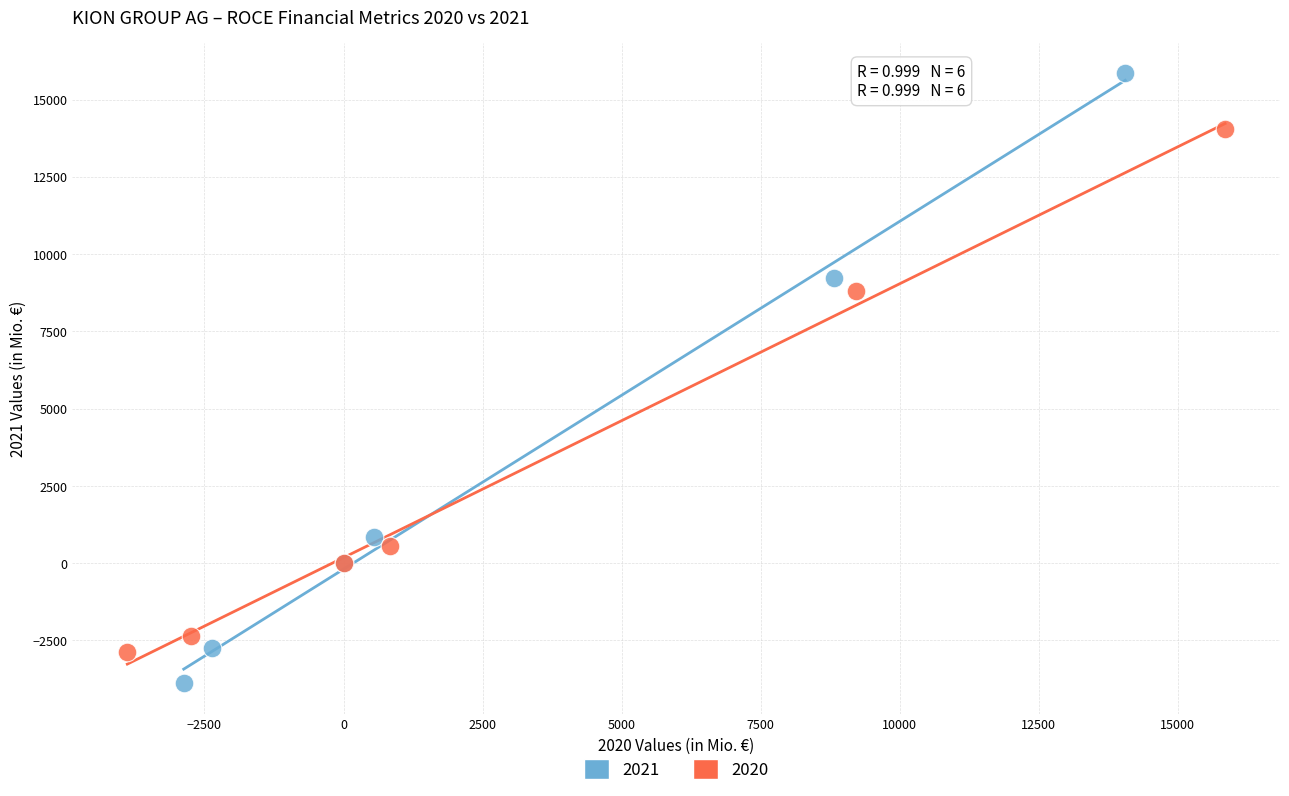

Which series reaches the maximum Y coordinate?

2021